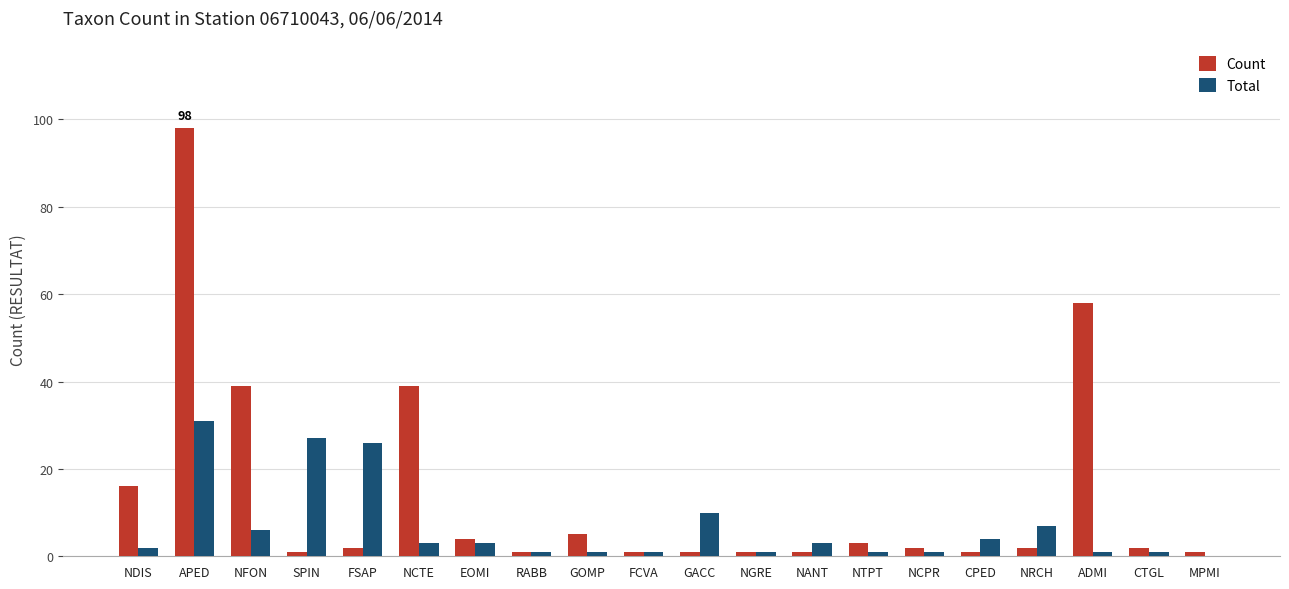

The Total series shows 3 at NRCH. True or false?

False